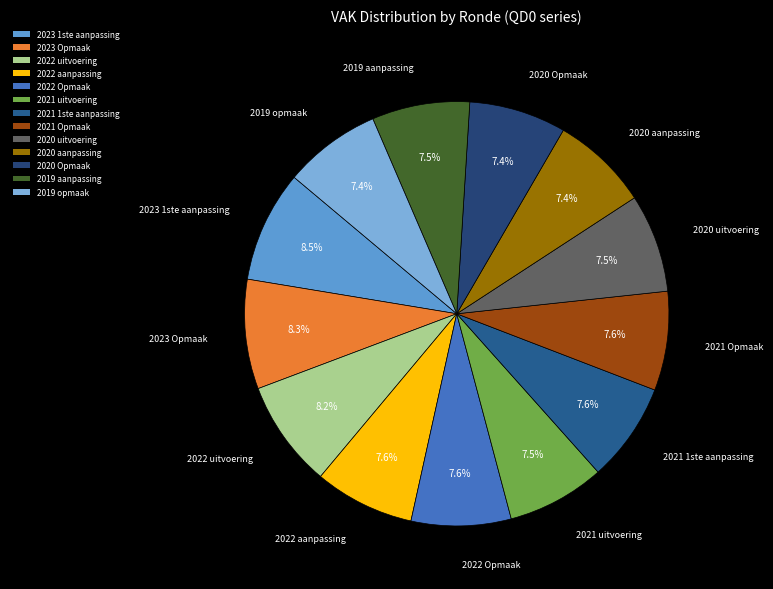

Is there a majority slice in this chart?

No